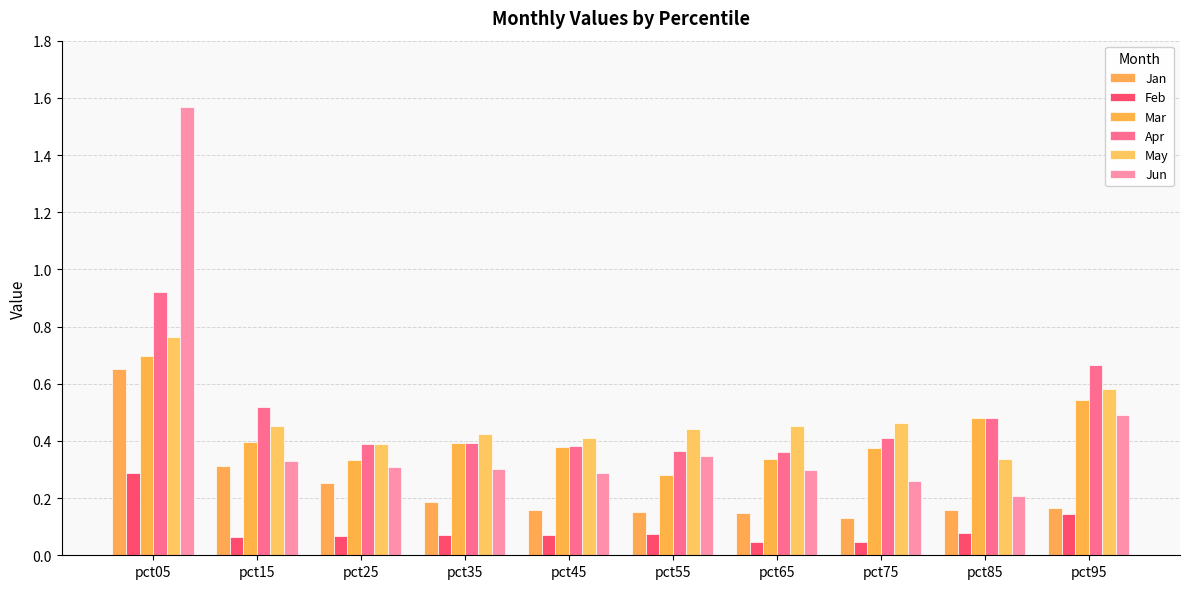

What is the difference between the highest and lowest values at pct35?

0.4